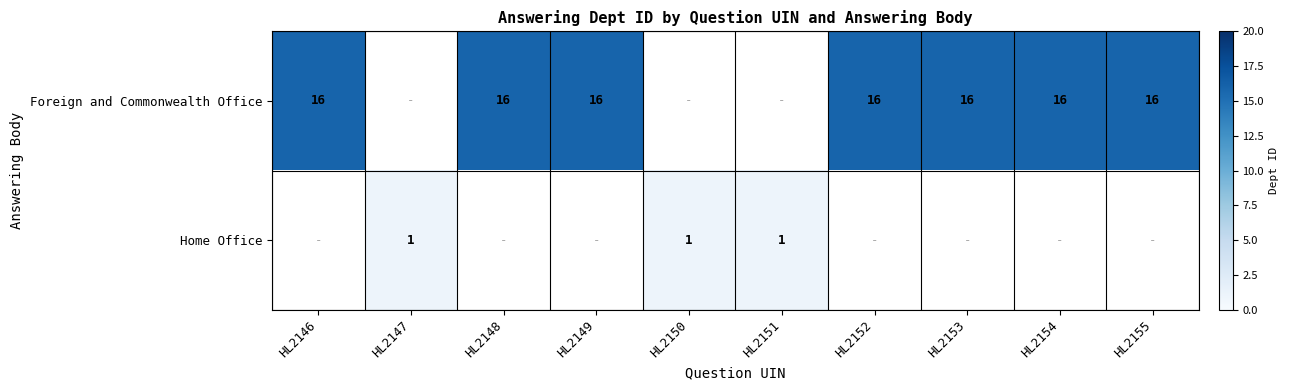

Is it true that Foreign and Commonwealth Office equals 11 at HL2155?

False